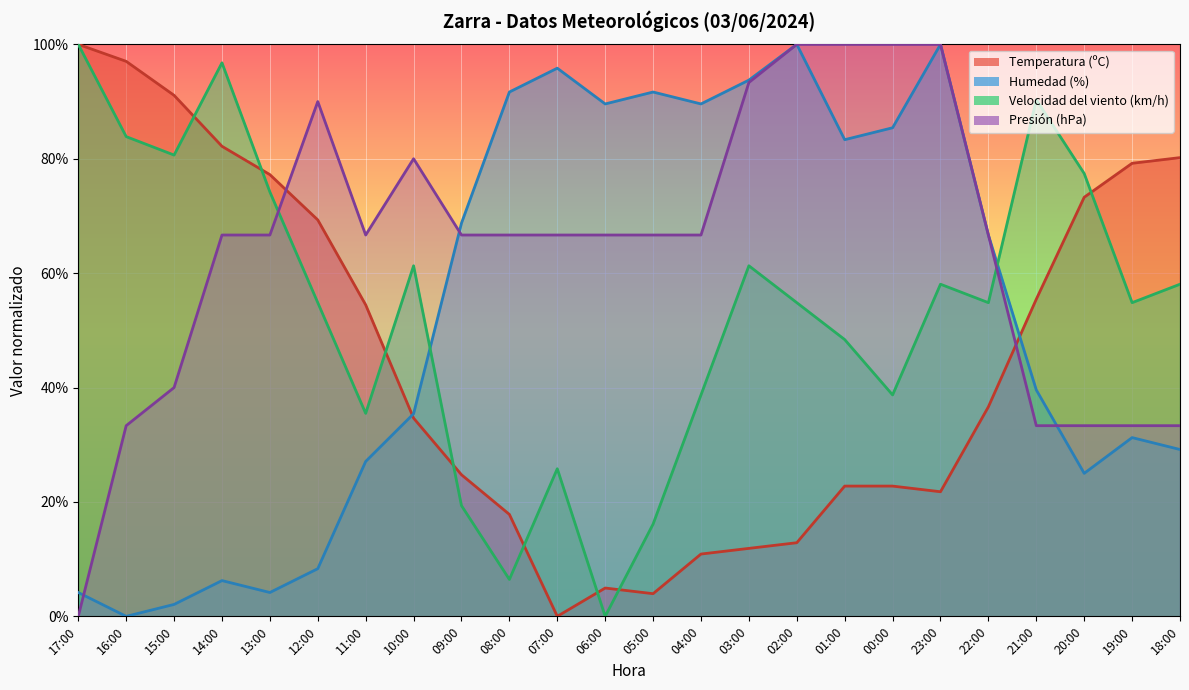

What is the sum of the Temperatura (ºC) values at 20:00 and 13:00?

150.5